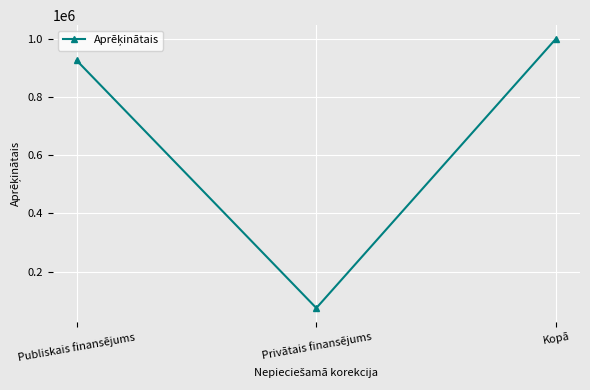

At which category does the chart reach its minimum across all series?

Privātais finansējums